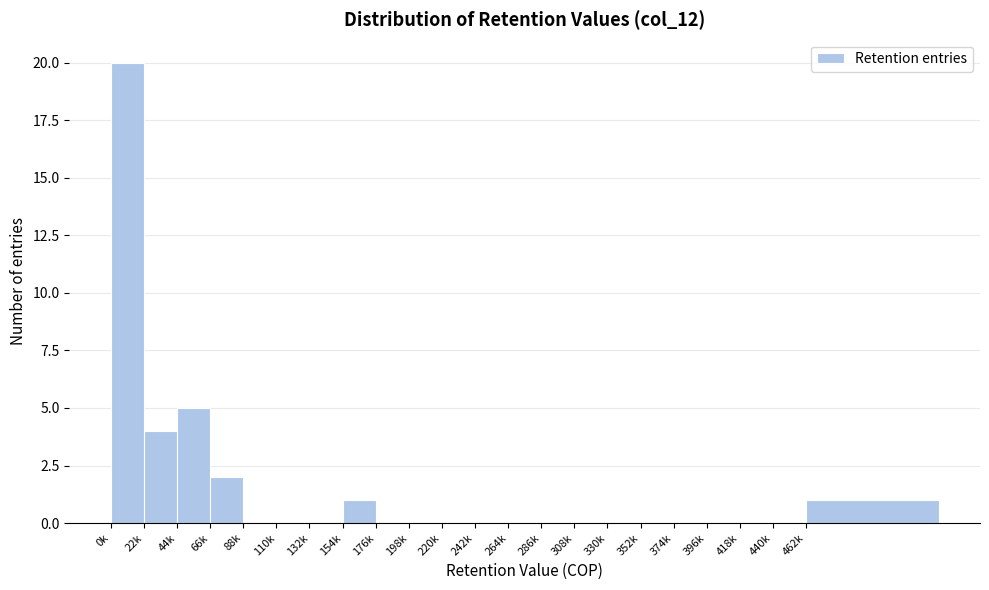

Reading left to right, what are all the values shown in this chart?

0k=20	22k=4	44k=5	66k=2	88k=0	110k=0	132k=0	154k=1	176k=0	198k=0	220k=0	242k=0	264k=0	286k=0	308k=0	330k=0	352k=0	374k=0	396k=0	418k=0	440k=0	462k=1